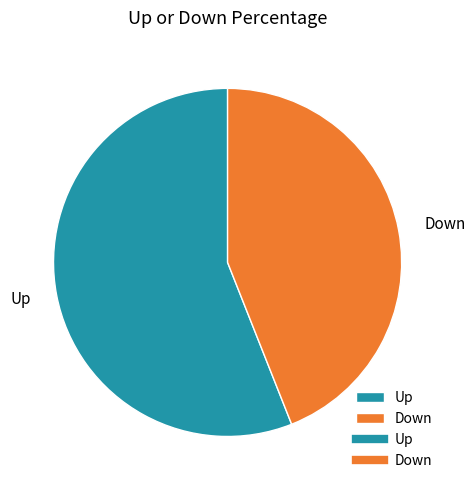

What is the largest slice in the pie chart?

Up